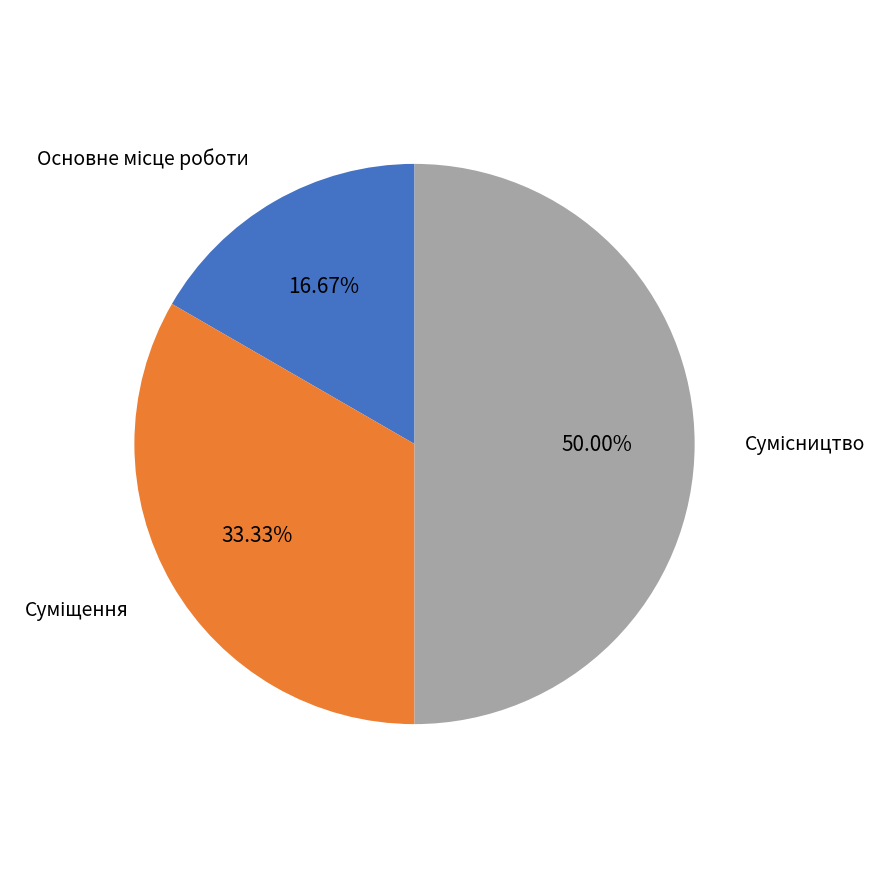

How many slices are in this pie chart?

3